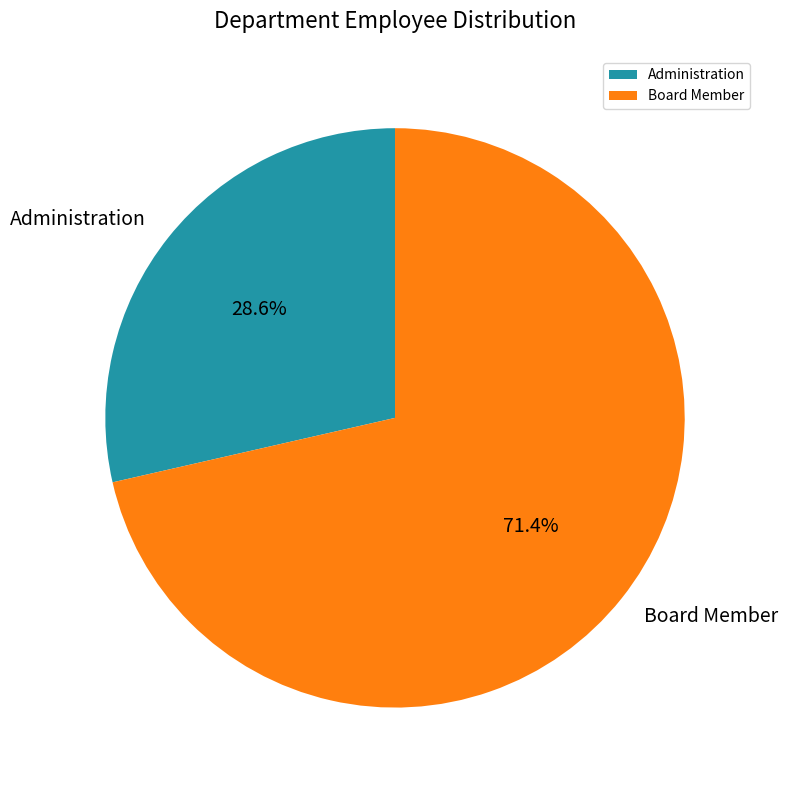

True or false: Administration accounts for 29% of the total.

True